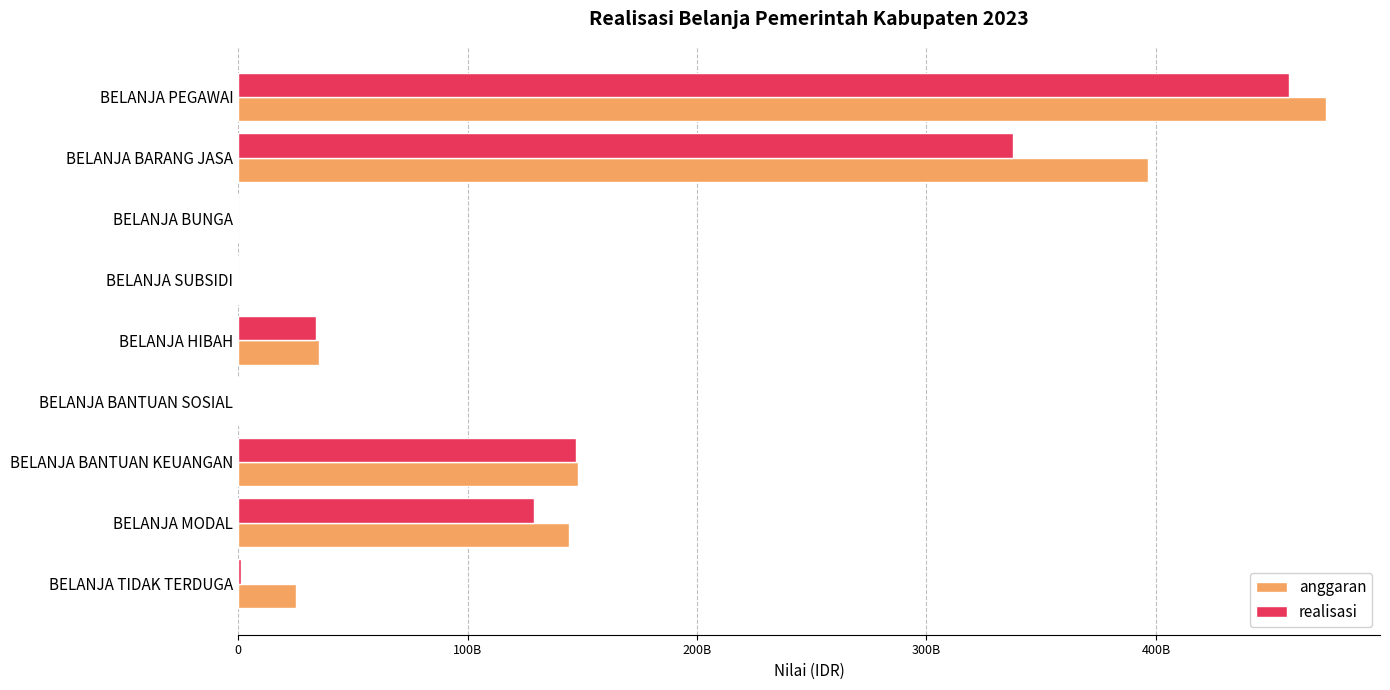

What are all the series names shown in the legend?

anggaran, realisasi